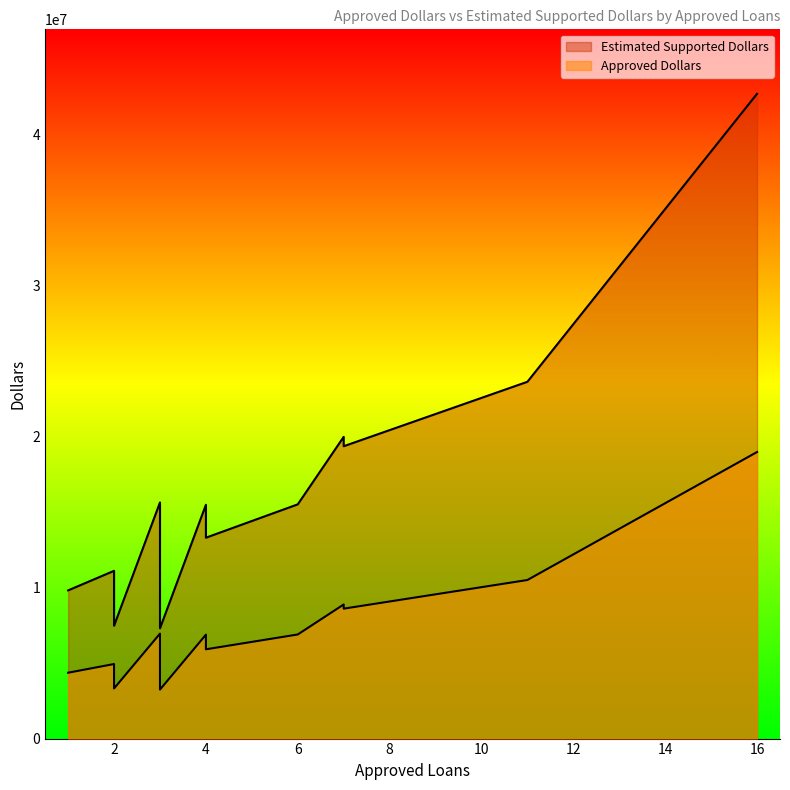

What is the sum of the Estimated Supported Dollars values at 2 and 7?

27461250